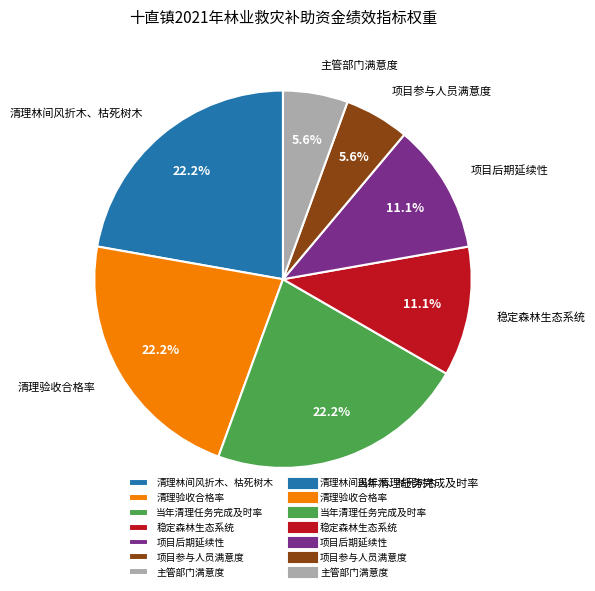

How many segments does this pie chart have?

7